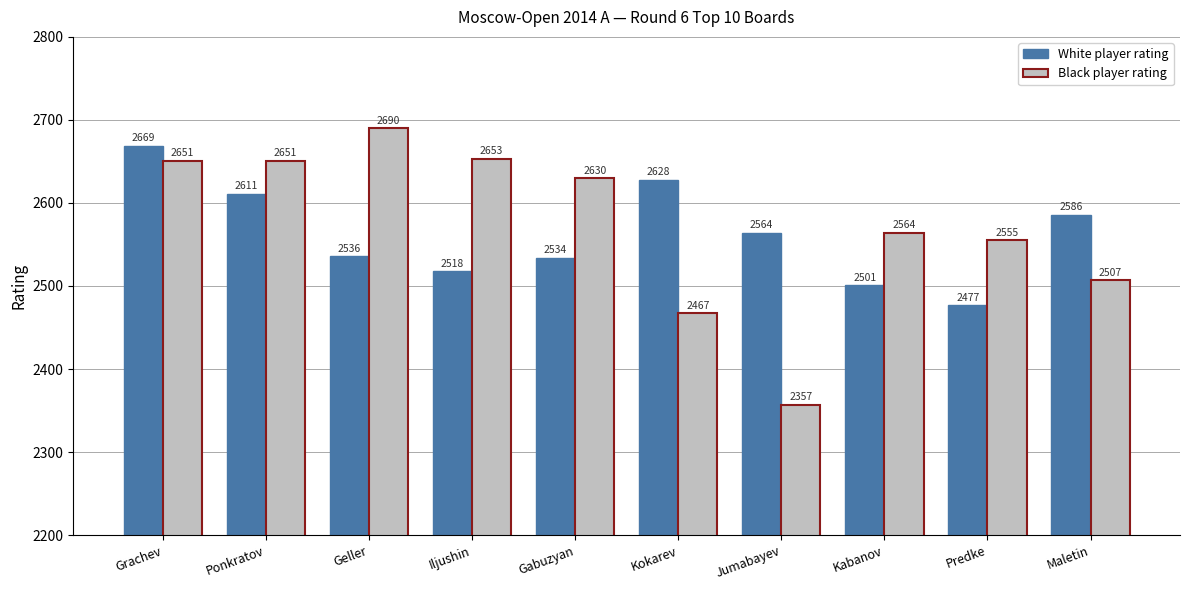

Which series changed the most between Iljushin and Gabuzyan?

Black player rating